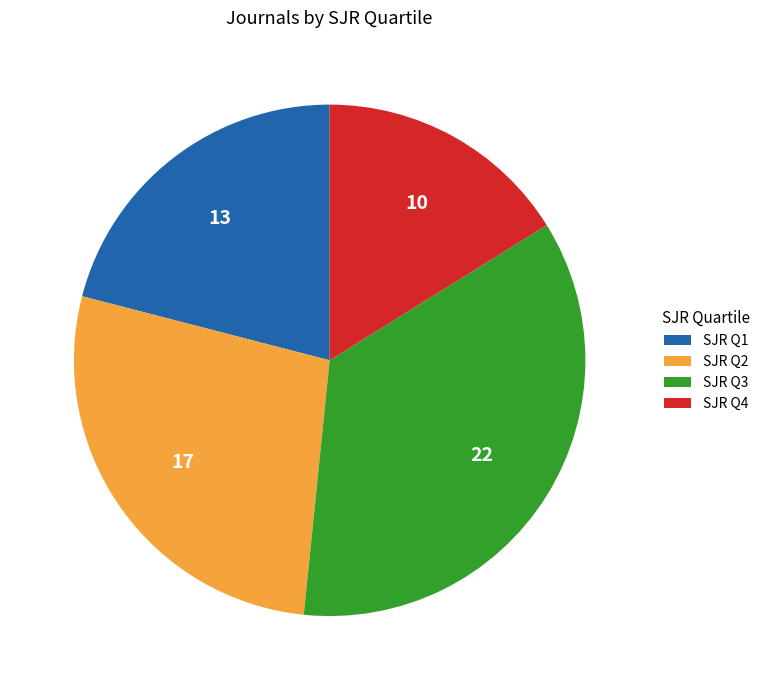

Is it true that SJR Q4 is 27% of the pie?

False